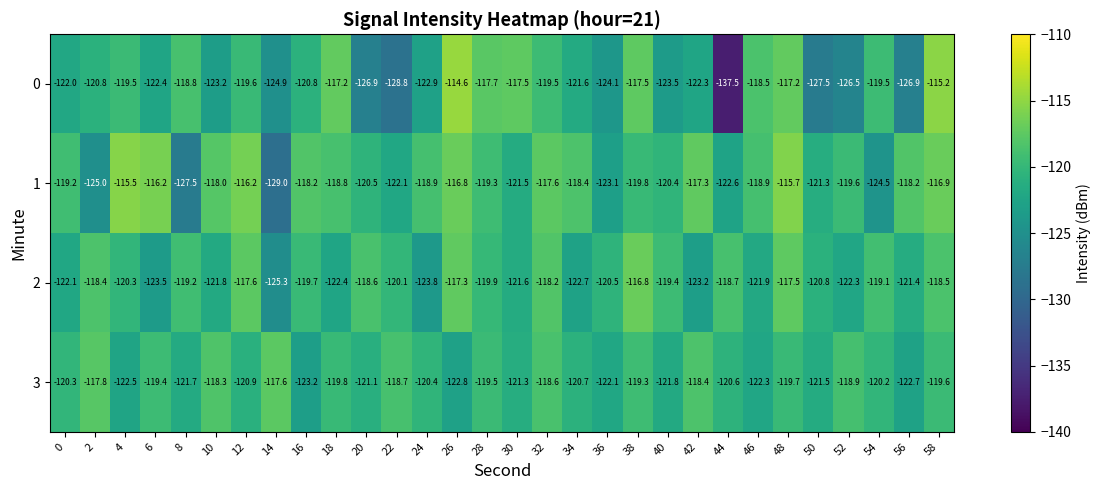

What is the sum of the 3 values at 4 and 14?

-240.1